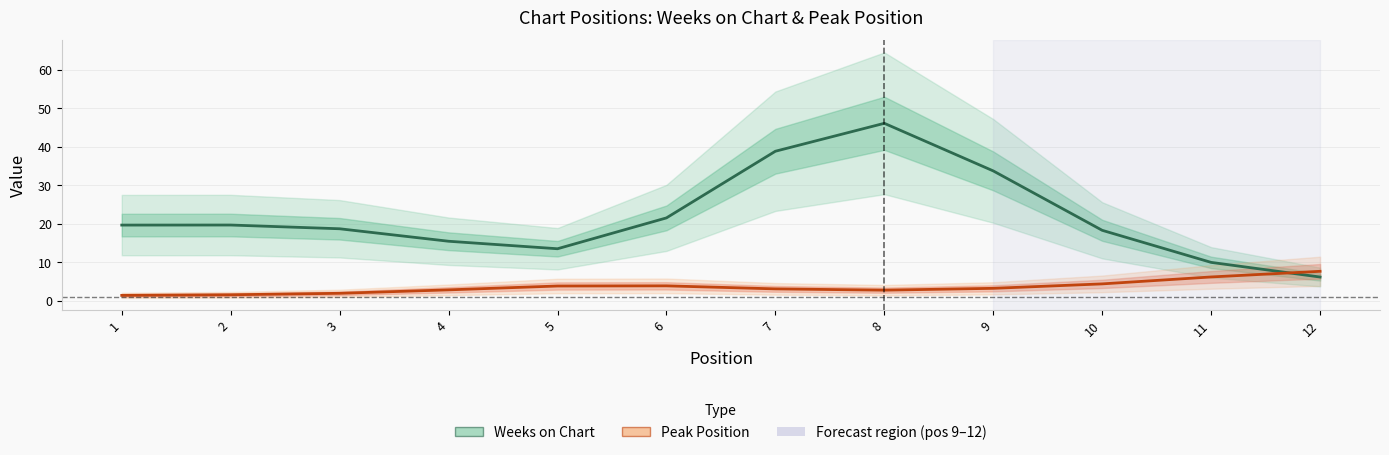

What is the value of the Peak Position point at the 9th from the left?

3.2